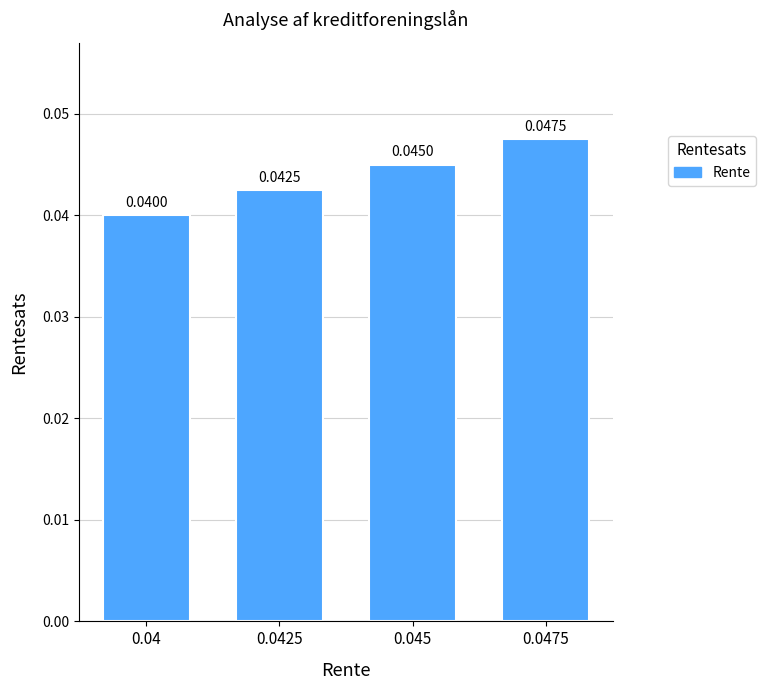

The chart shows a value of 0.1 at 0.04. True or false?

False